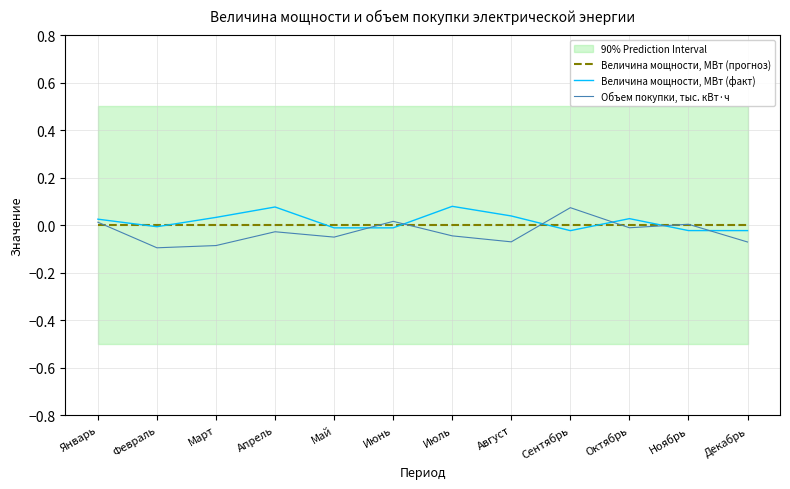

Where is Величина мощности, МВт (прогноз) nearest to the value 0?

Январь